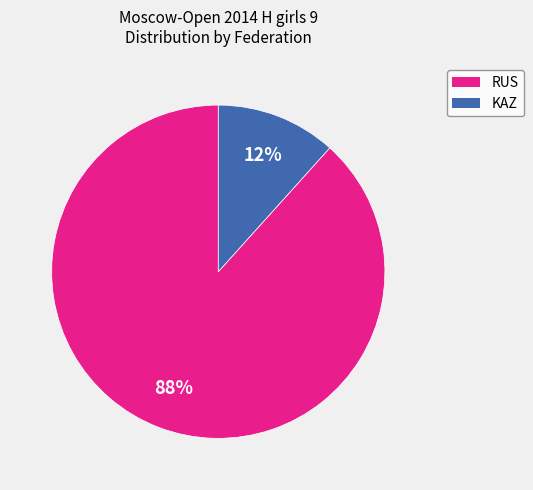

Rank the categories by value from highest to lowest.

RUS, KAZ